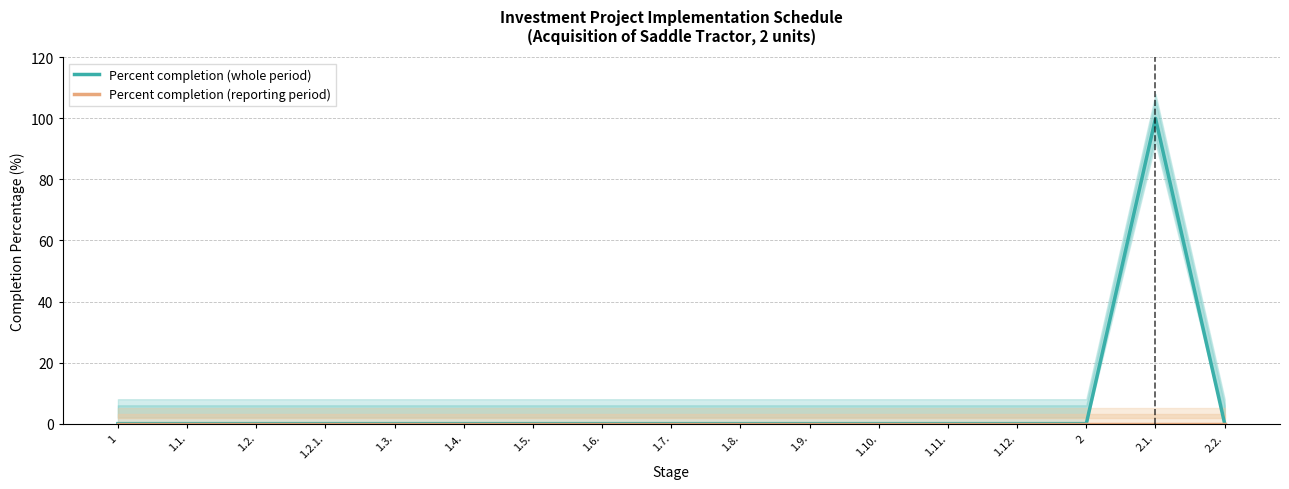

Which category has the lowest value in the Percent completion (reporting period) series?

1